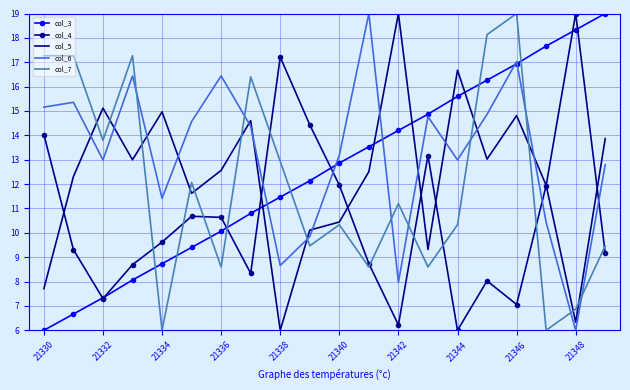

Which series has the largest total across all categories?

col_6